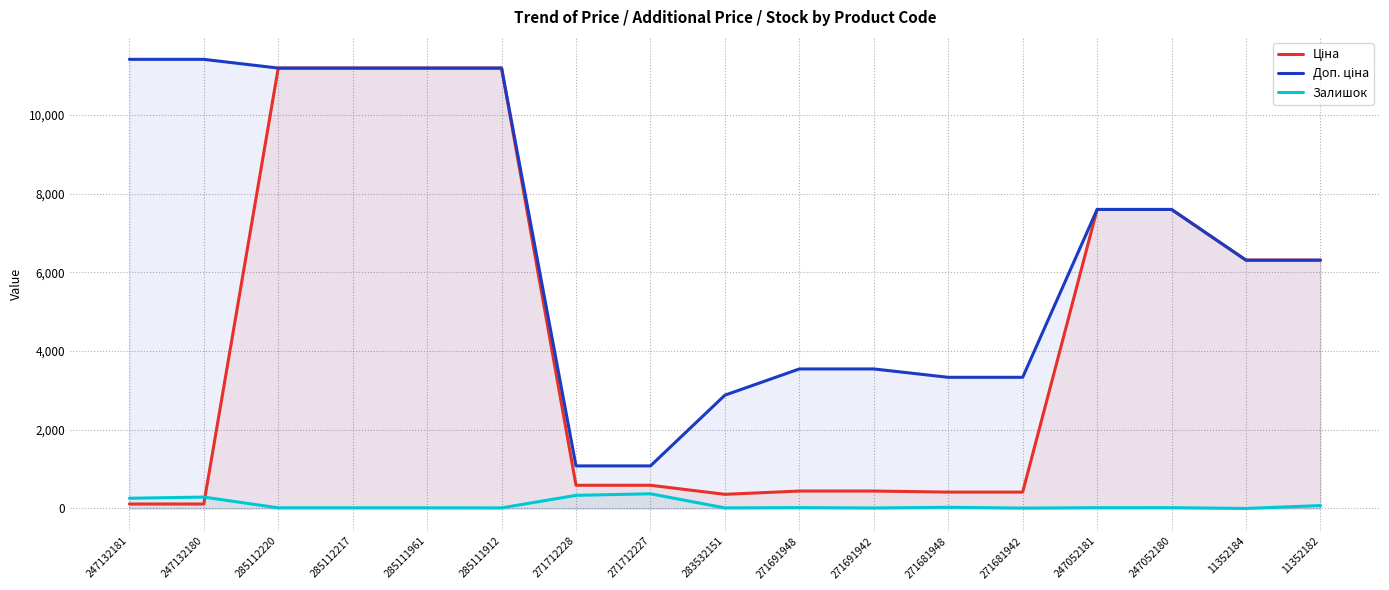

Where is the first local minimum for Ціна?

283532151